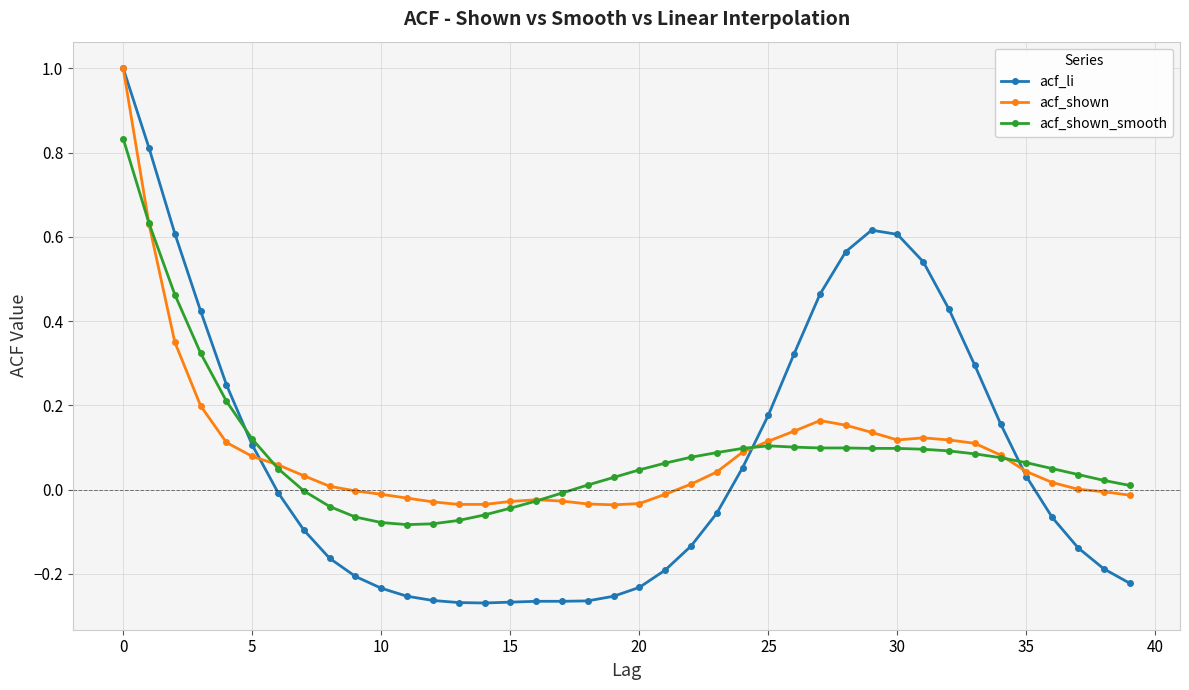

What is the highest value of the acf_shown series?

1.0